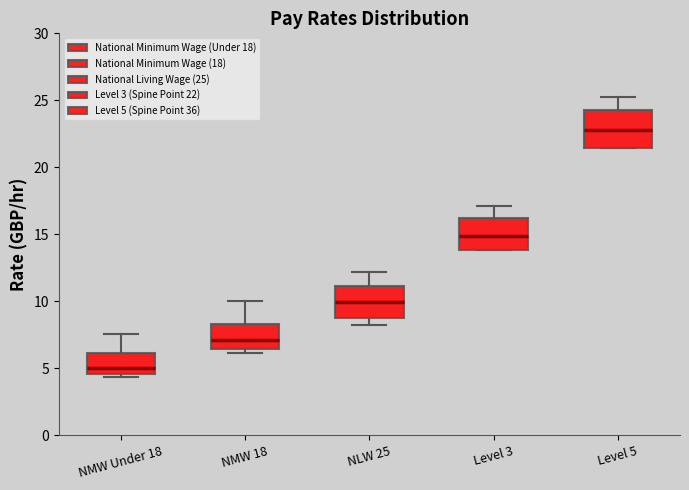

Which box's median line is the highest?

Level 5